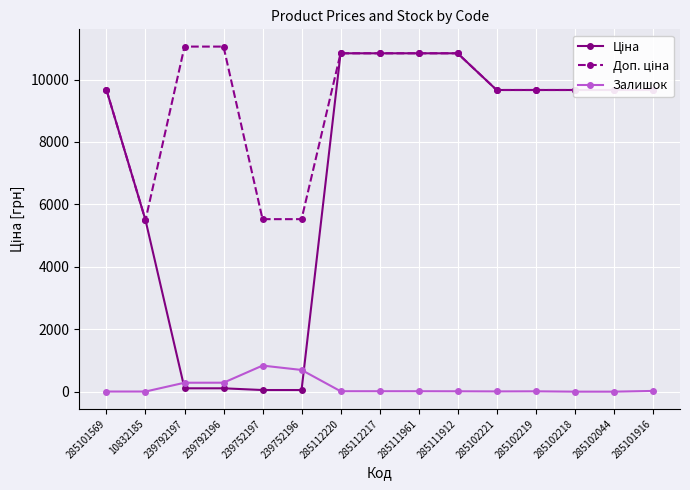

What is the value of the Залишок point at the 5th from the left?

838.0